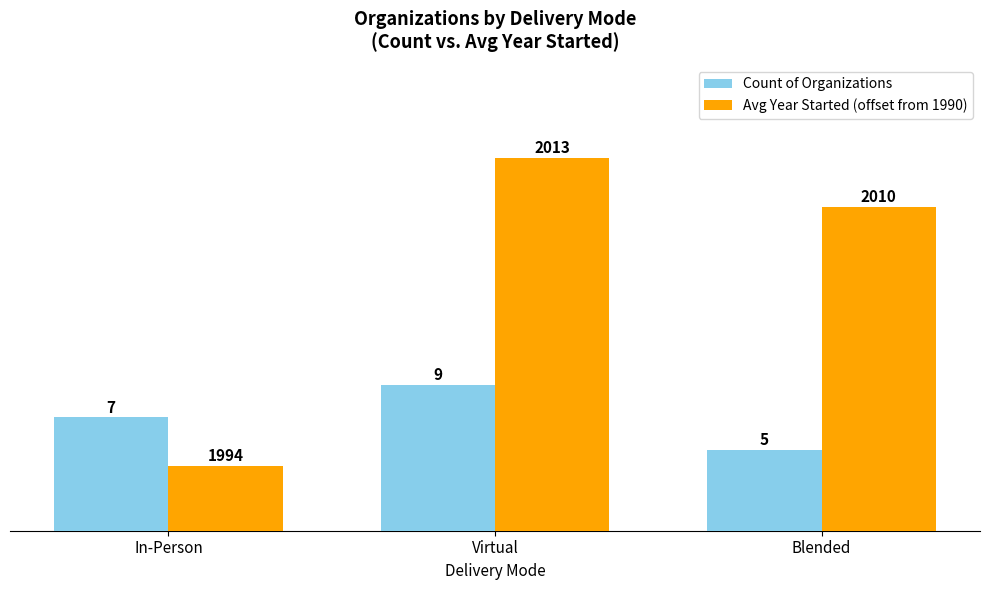

What is the difference between the Count of Organizations values at Blended and In-Person?

2